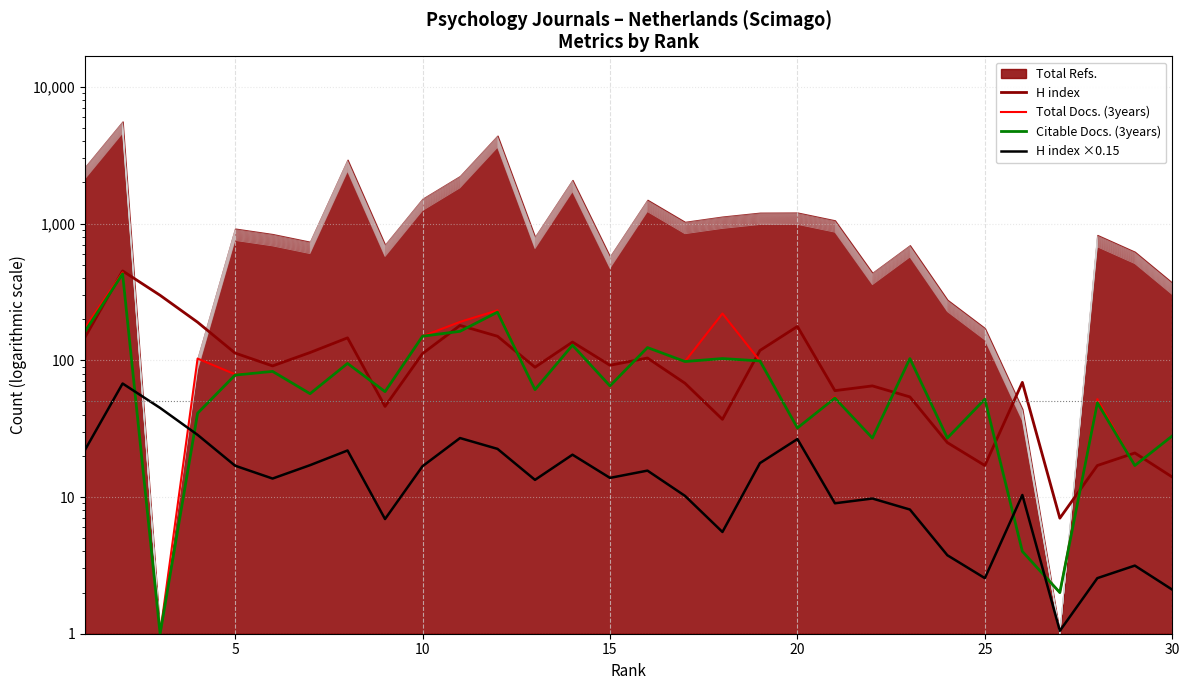

How many times do Citable Docs. (3years) and H index cross each other?

12